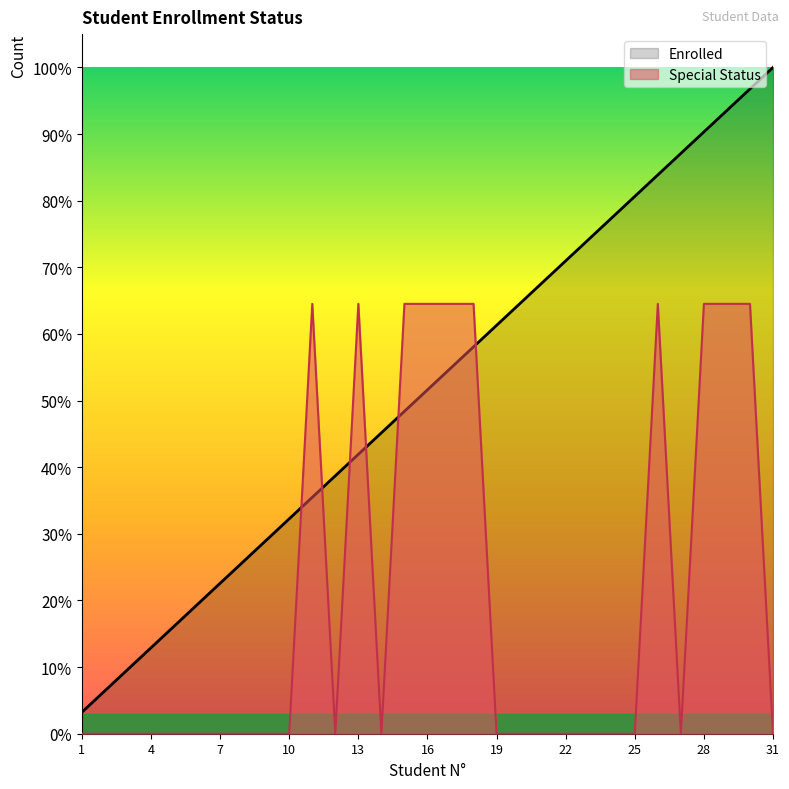

At which label does Enrolled reach its minimum?

1